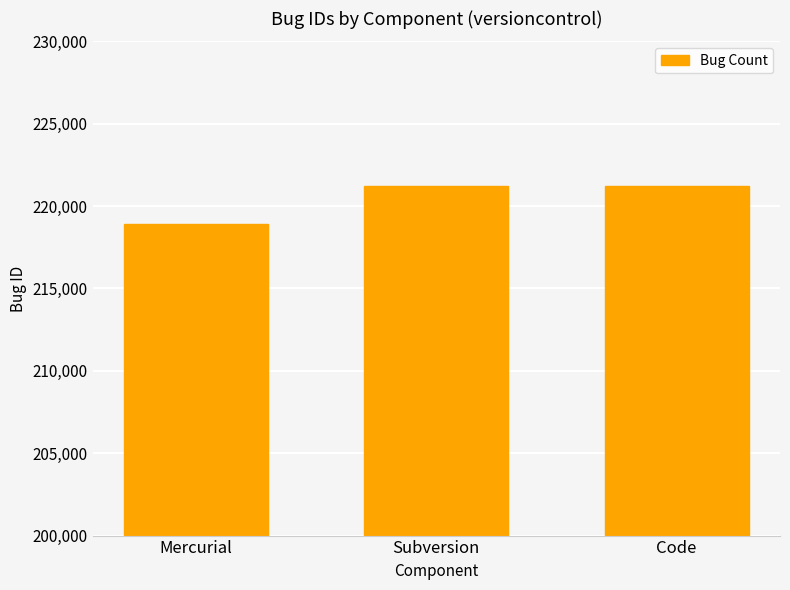

Where is the data nearest to the value 220055?

Subversion